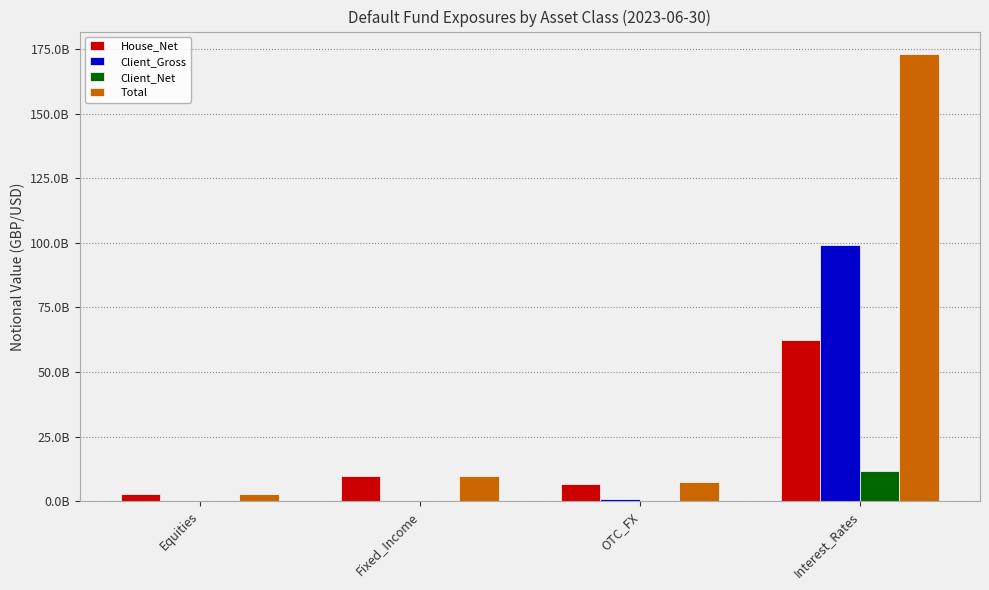

What is the spread (max minus min) of values at OTC_FX?

7388090000